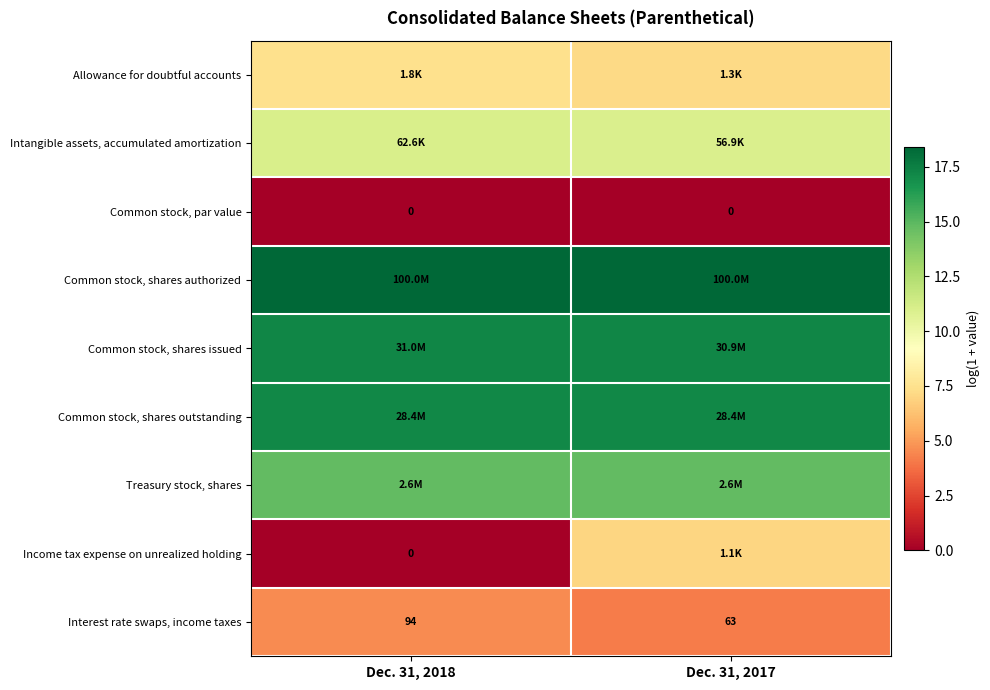

What is the maximum value shown in the chart?

18.4